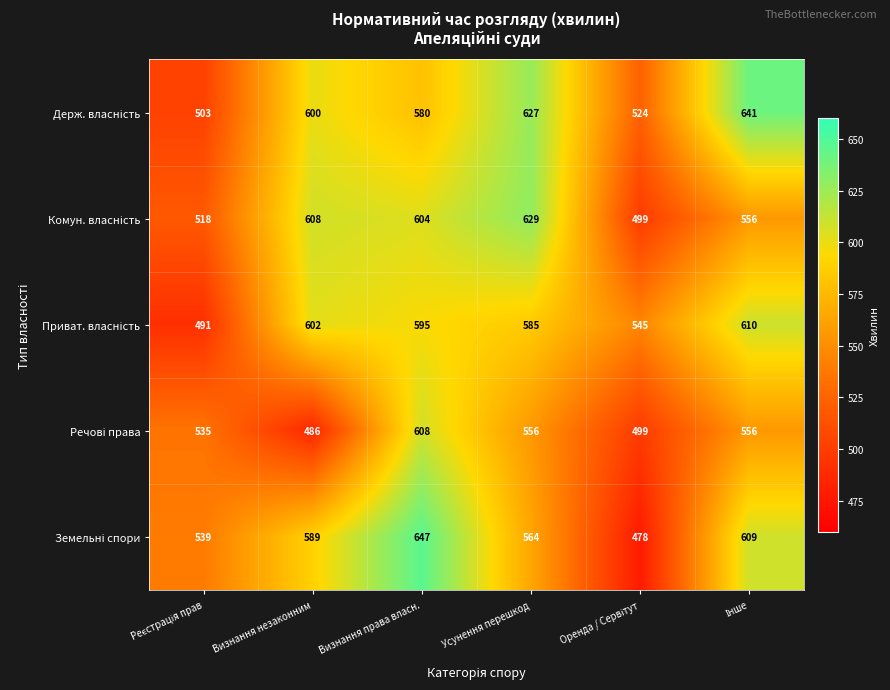

What is the greatest value displayed?

647